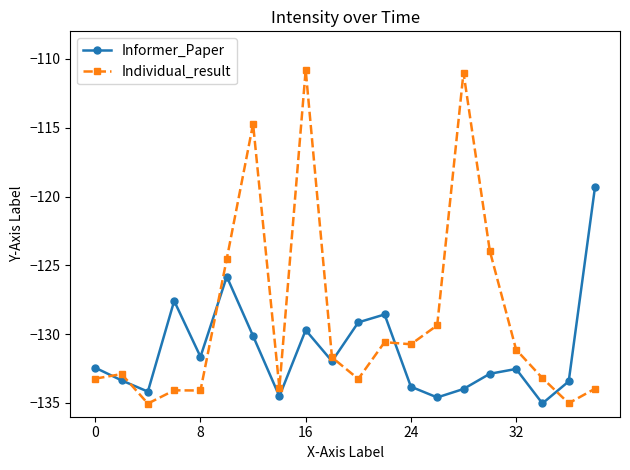

What is the value of the Informer_Paper point at the 8th from the left?

-134.5